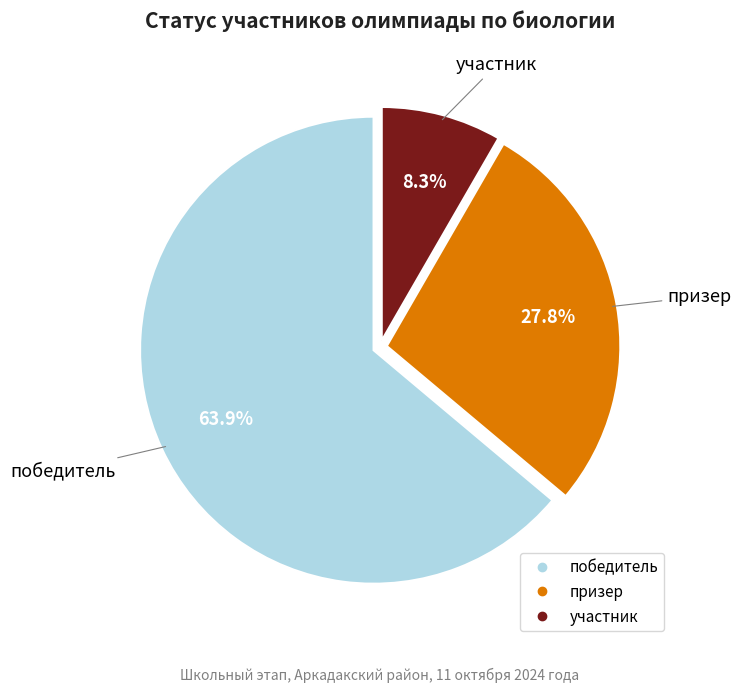

The победитель slice represents 56% of the pie. True or false?

False